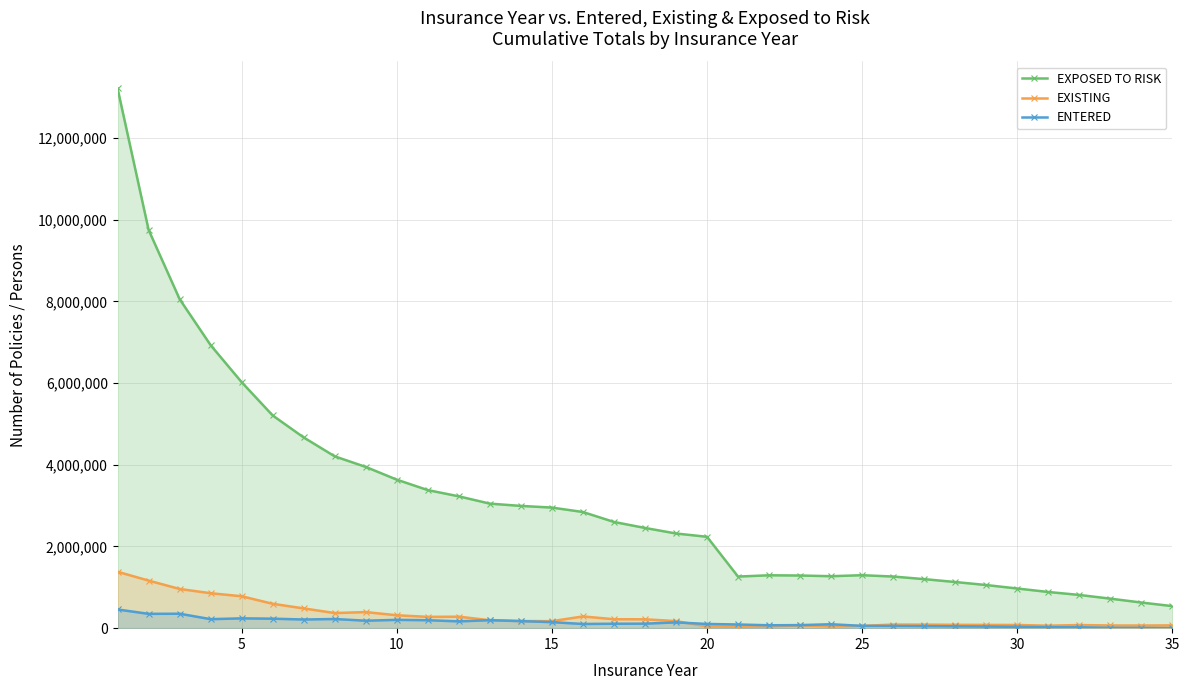

True or false: EXPOSED TO RISK and ENTERED intersect in this chart.

False